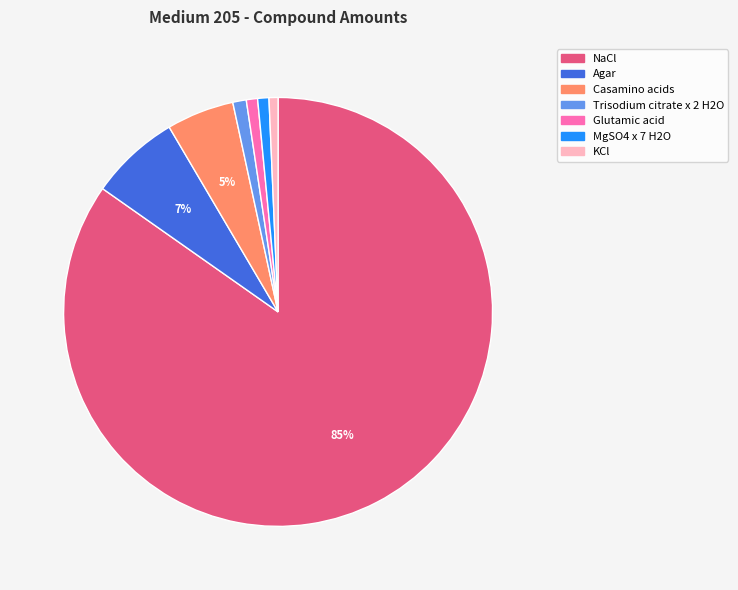

How many segments does this pie chart have?

7